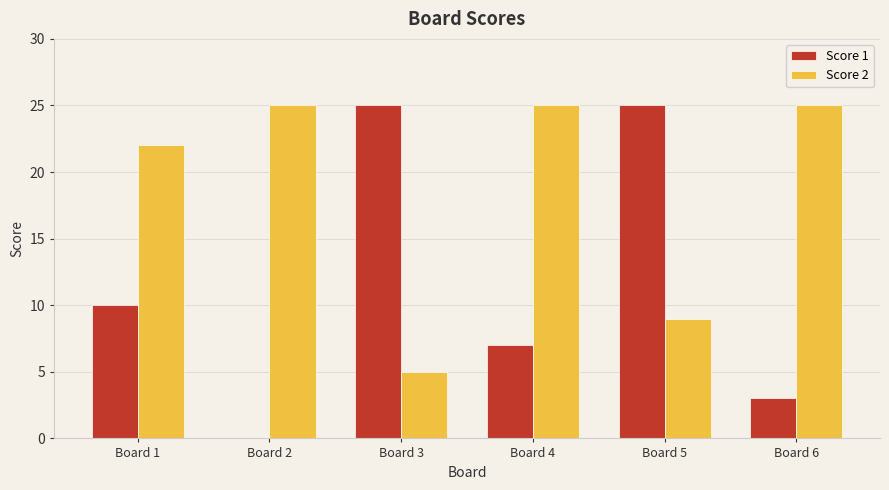

How many groups of bars are there?

6